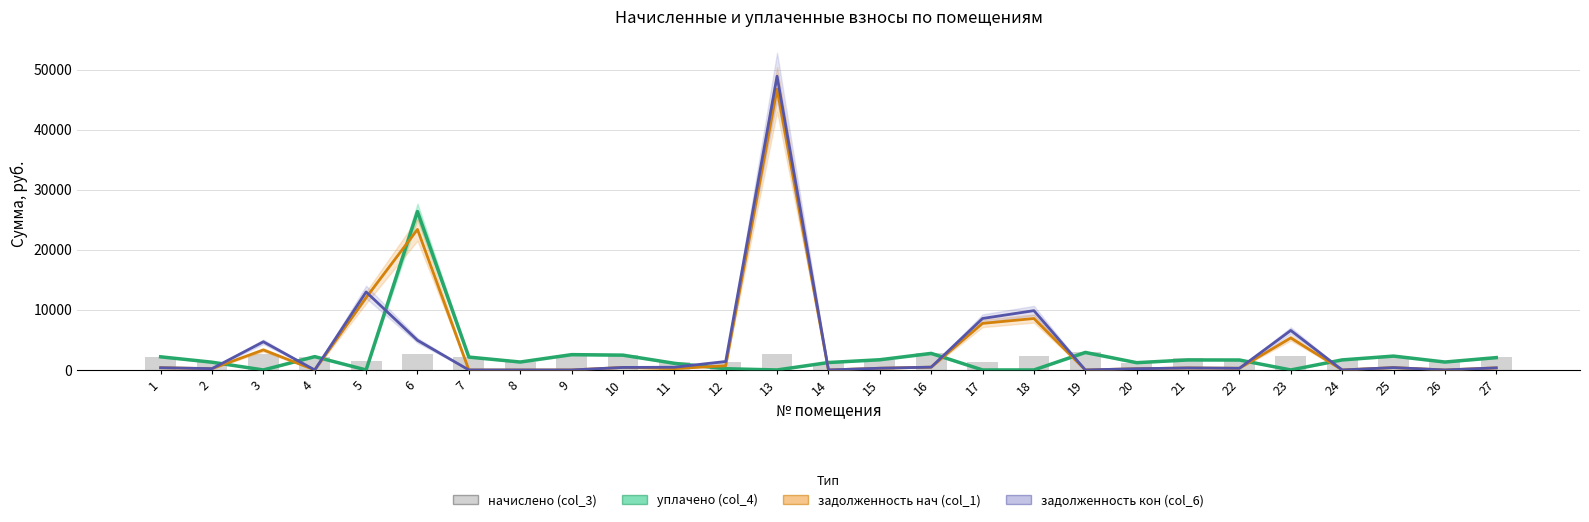

Reading left to right, transcribe all the data shown in this chart.

уплачено (col_4): 1=2192.1	2=1292.6	3=0.0	4=2224.1	5=0.0	6=26400.1	7=2149.7	8=1322.9	9=2554.8	10=2472.0	11=1109.8	12=205.2	13=0.0	14=1240.2	15=1701.8	16=2763.5	17=0.0	18=0.0	19=2922.7	20=1215.1	21=1670.8	22=1661.3	23=0.0	24=1678.4	25=2313.7	26=1322.9	27=2058.4
задолженность нач (col_1): 1=372.8	2=219.8	3=3341.8	4=0.0	5=12053.0	6=23417.1	7=0.0	8=0.0	9=0.0	10=420.3	11=227.4	12=699.2	13=46793.0	14=0.0	15=289.4	16=469.9	17=7759.8	18=8578.1	19=0.0	20=206.8	21=334.2	22=282.5	23=5338.7	24=0.0	25=393.4	26=0.0	27=350.0
задолженность кон (col_6): 1=372.8	2=219.8	3=4695.8	4=0.0	5=13000.2	6=4941.8	7=0.0	8=0.0	9=0.0	10=420.3	11=454.7	12=1410.8	13=48947.9	14=0.0	15=289.4	16=469.9	17=8578.2	18=9885.3	19=0.0	20=206.7	21=334.2	22=282.5	23=6581.9	24=0.0	25=393.4	26=0.0	27=350.0
начислено (col_3): 1=2236.5	2=1318.7	3=2707.8	4=2224.1	5=1418.0	6=2662.3	7=2149.7	8=1322.9	9=2554.8	10=2521.7	11=1364.2	12=1397.3	13=2649.9	14=1240.2	15=1736.3	16=2819.4	17=1322.9	18=2253.1	19=2922.7	20=1240.2	21=2005.0	22=1694.9	23=2261.3	24=1678.4	25=2360.5	26=1322.9	27=2100.1